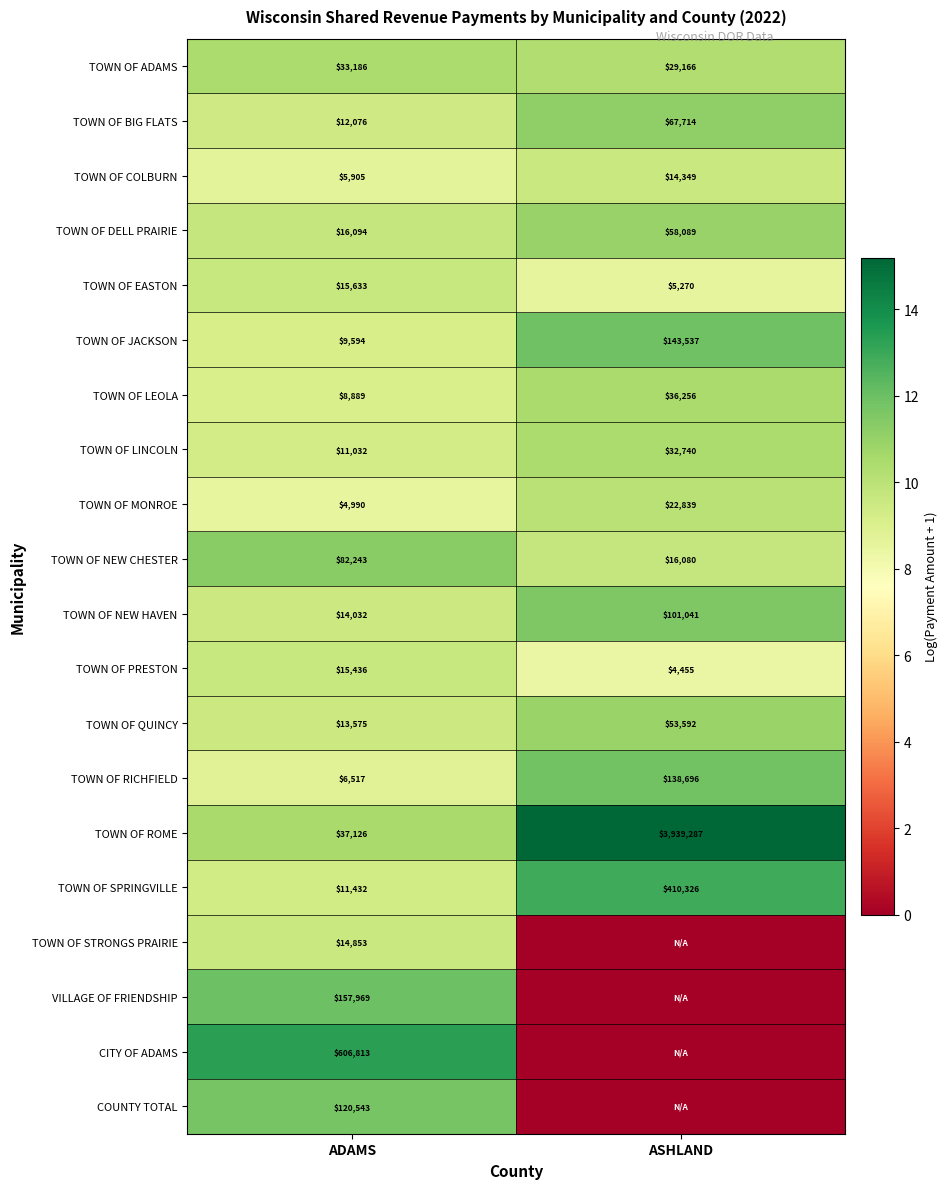

What value does the TOWN OF EASTON series have at ASHLAND?

5270